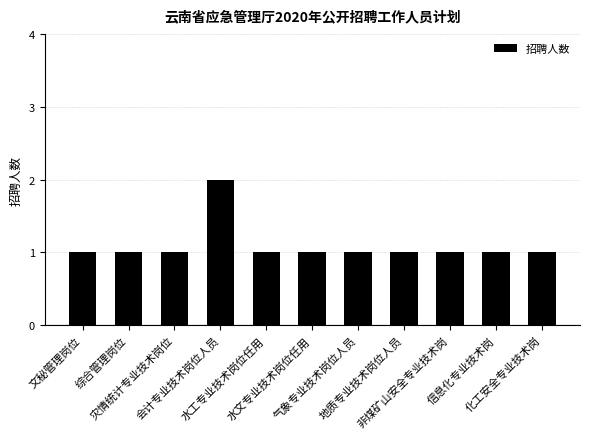

What is the sum of all values?

12